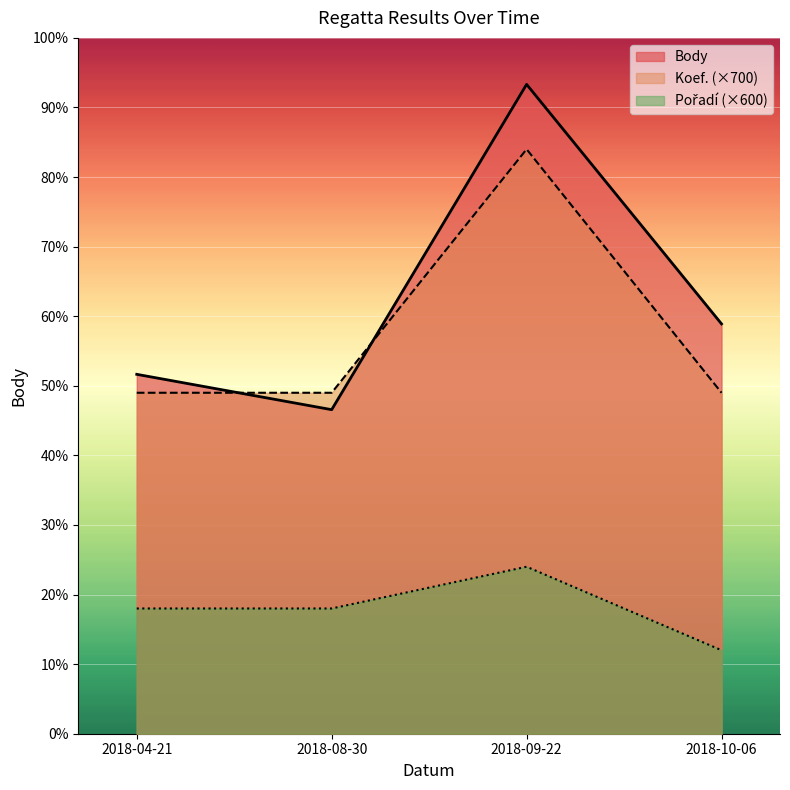

Reading left to right, list all the values displayed in this chart.

Body: 5165	4657	9332	5890
Pořadí: 1800	1800	2400	1200
Koef.: 4900	4900	8400	4900